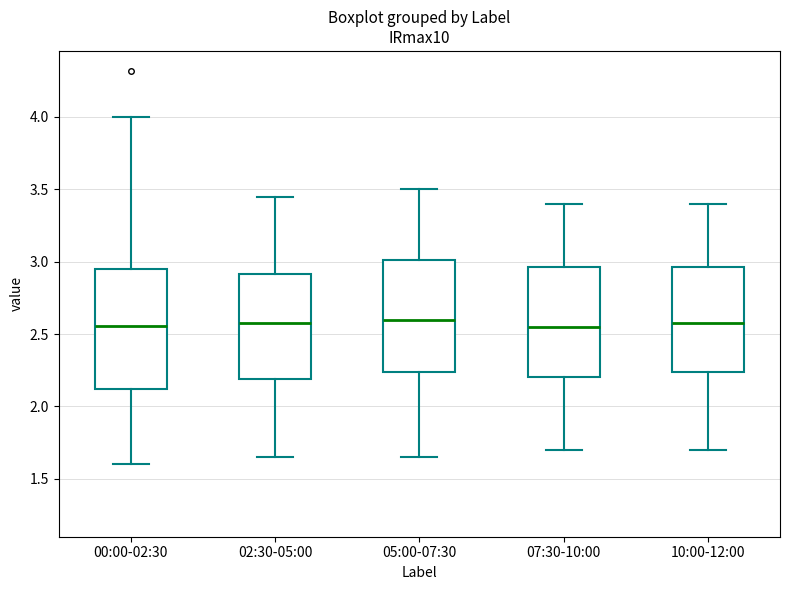

Where is the lower edge of the box for 10:00-12:00 on the y-axis? The values are not printed on the chart, so give them approximately, as read against the axis.

2.25